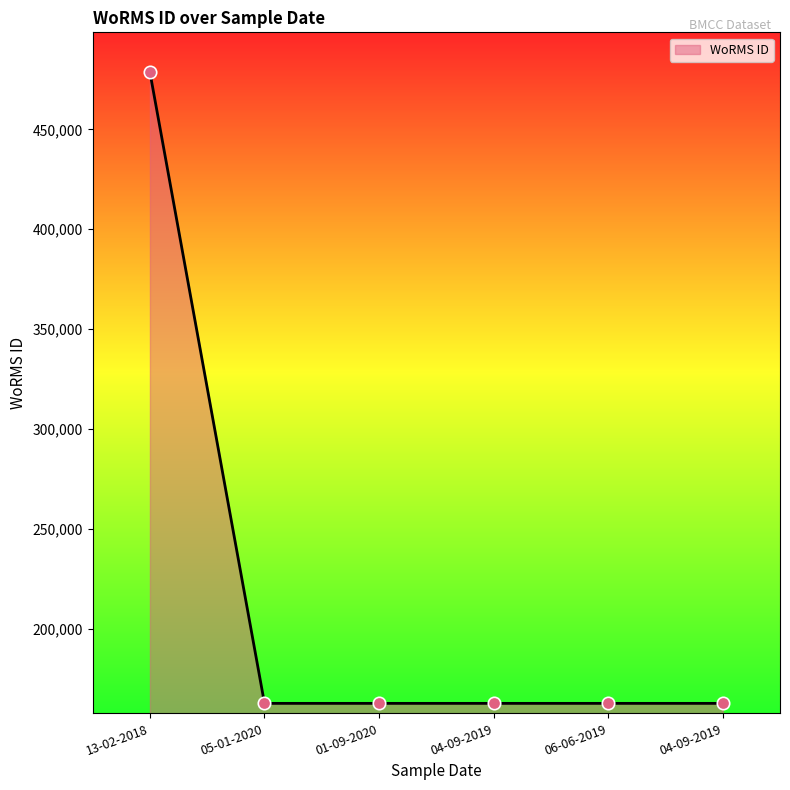

What is the ratio of the value at 04-09-2019 to the value at 05-01-2020?

1.0